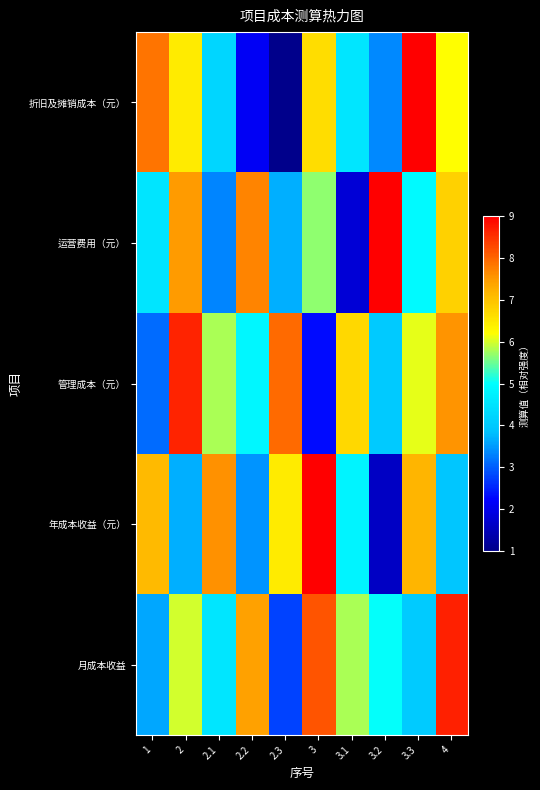

Reading left to right, what are all the values shown in this chart?

折旧及摊销成本（元）: 1=7.9	2=6.5	2.1=4.2	2.2=2.1	2.3=0.7	3=6.7	3.1=4.6	3.2=3.4	3.3=9.1	4=6.2
运营费用（元）: 1=4.5	2=7.5	2.1=3.3	2.2=7.7	2.3=3.7	3=5.7	3.1=1.8	3.2=9.0	3.3=4.9	4=6.8
管理成本（元）: 1=3.1	2=8.6	2.1=5.8	2.2=4.9	2.3=8.0	3=2.3	3.1=6.7	3.2=4.0	3.3=6.1	4=7.5
年成本收益（元）: 1=7.1	2=3.7	2.1=7.6	2.2=3.4	2.3=6.5	3=9.3	3.1=4.8	3.2=1.6	3.3=7.2	4=3.9
月成本收益: 1=3.6	2=6.0	2.1=4.5	2.2=7.4	2.3=2.8	3=8.2	3.1=5.8	3.2=5.0	3.3=4.0	4=8.7